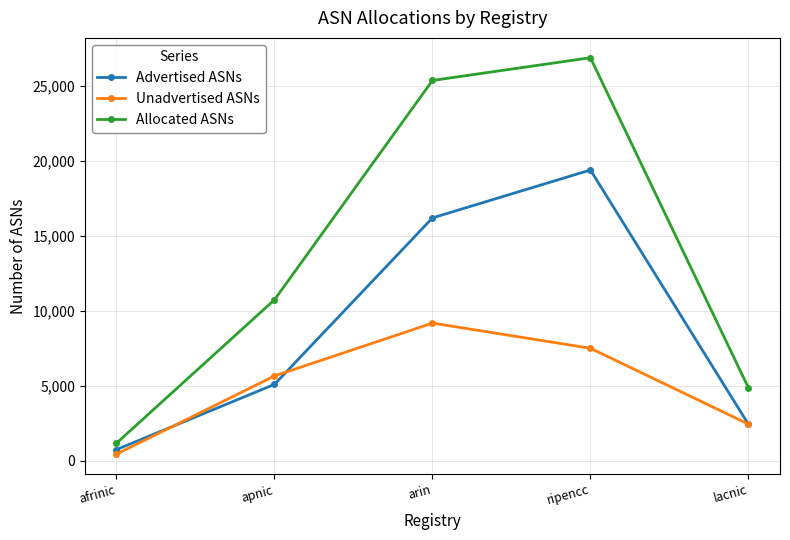

What position from the left is lacnic?

5